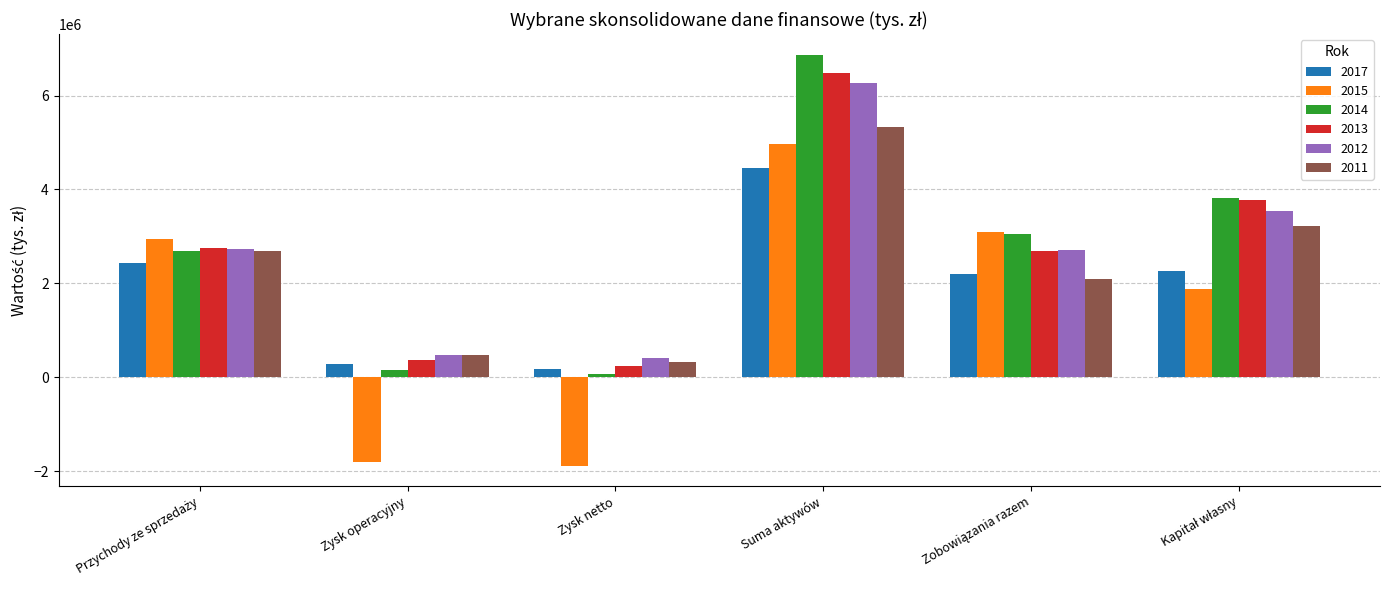

The 2012 series shows 2304048 at Suma aktywów. True or false?

False